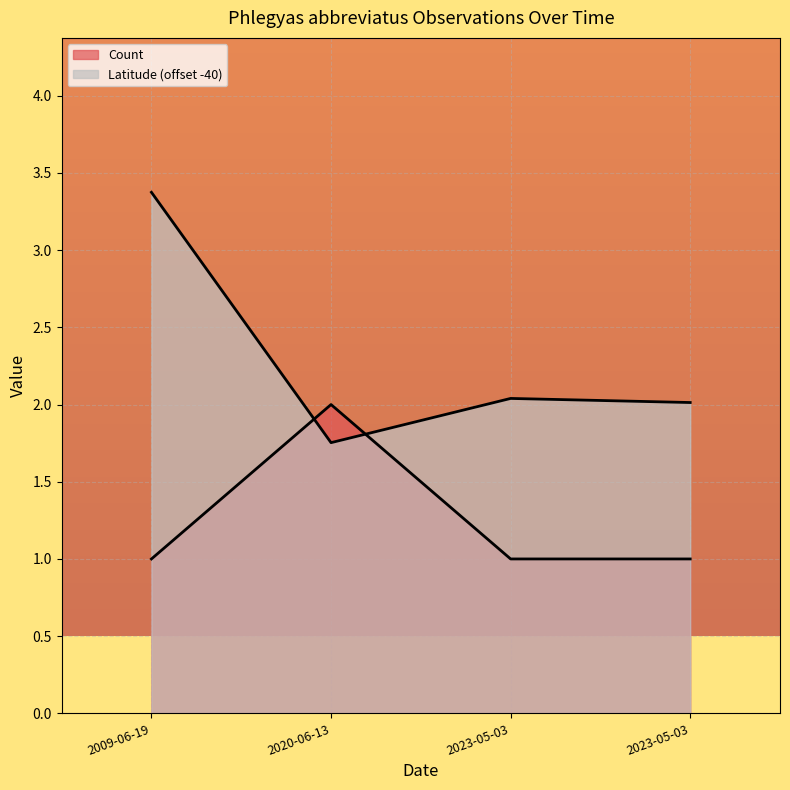

Which series has the widest spread of values?

Latitude